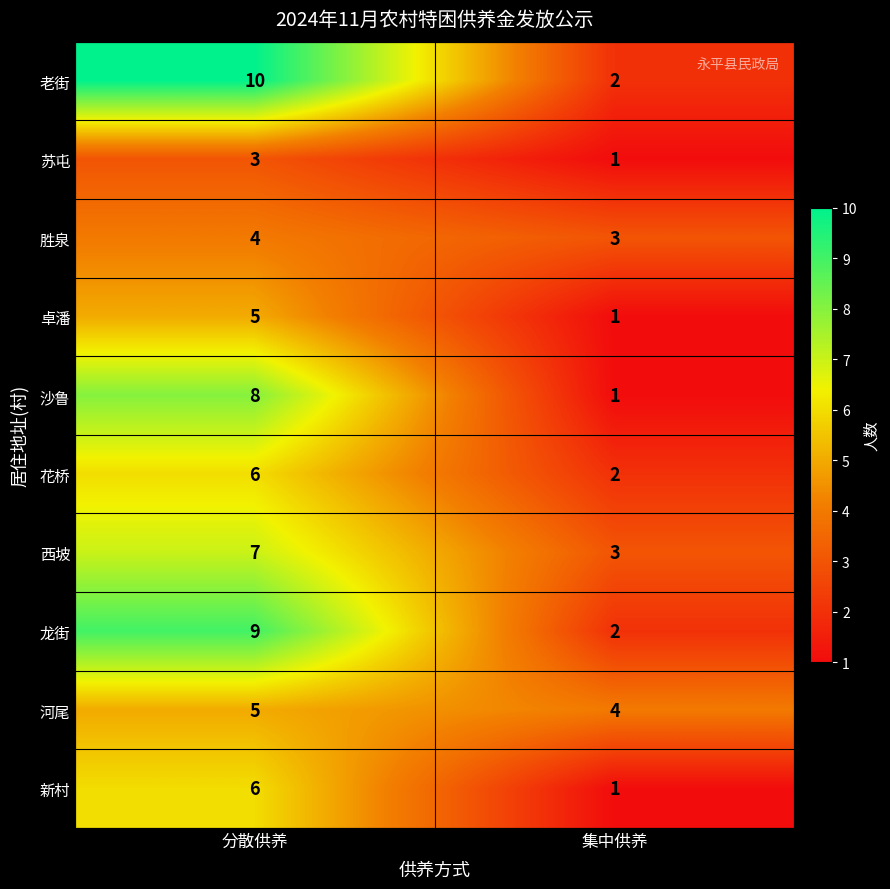

Which series has the largest total across all categories?

老街